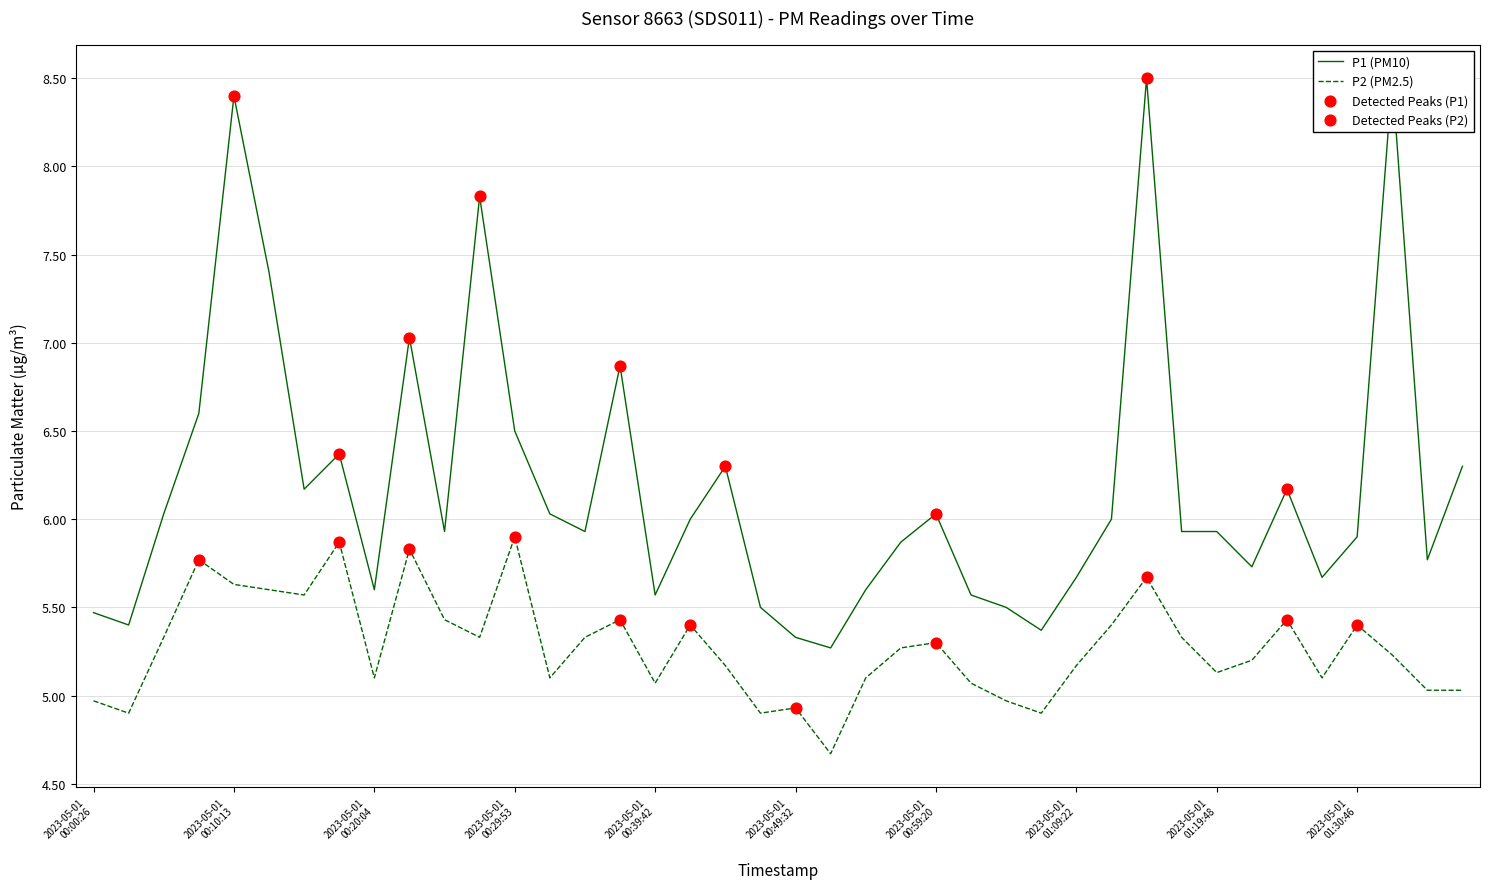

What are all the series names shown in the legend?

P1, P2